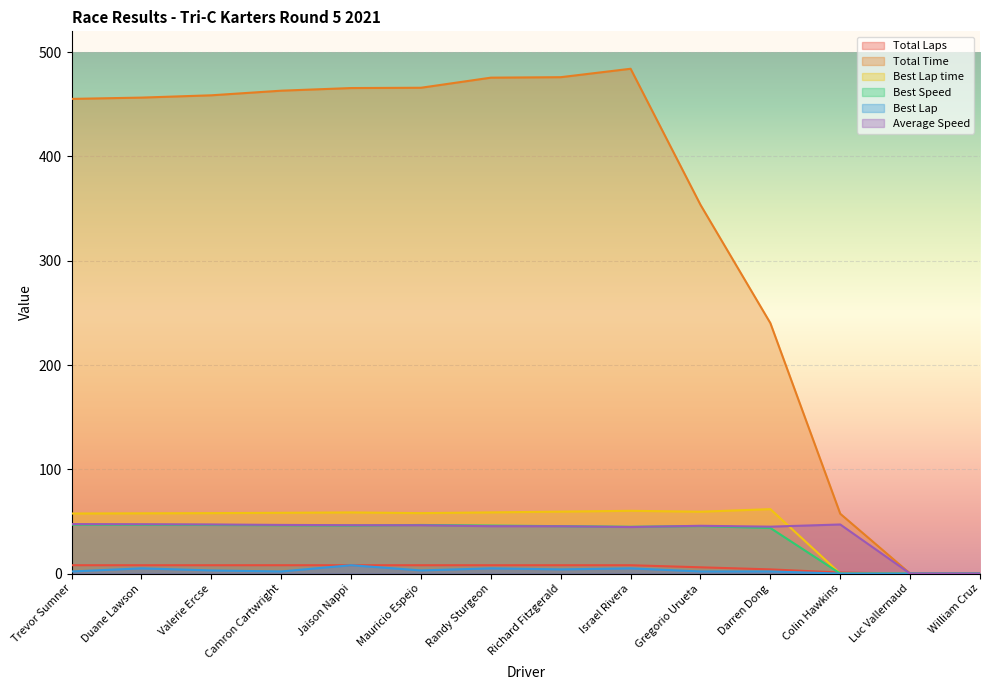

Read the Total Time value at Jaison Nappi.

465.6